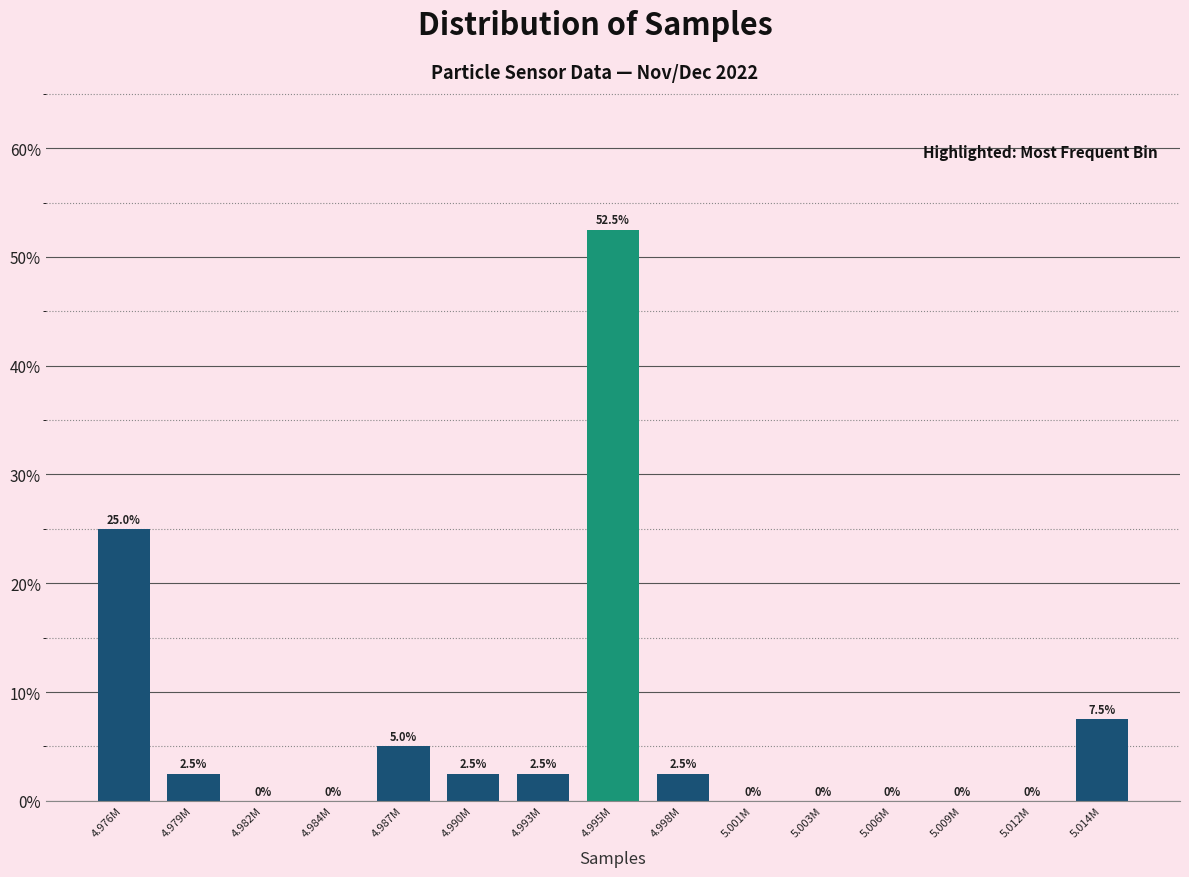

Reading right to left, transcribe all the data shown in this chart.

5.014M=7.5	5.012M=0.0	5.009M=0.0	5.006M=0.0	5.003M=0.0	5.001M=0.0	4.998M=2.5	4.995M=52.5	4.993M=2.5	4.990M=2.5	4.987M=5.0	4.984M=0.0	4.982M=0.0	4.979M=2.5	4.976M=25.0